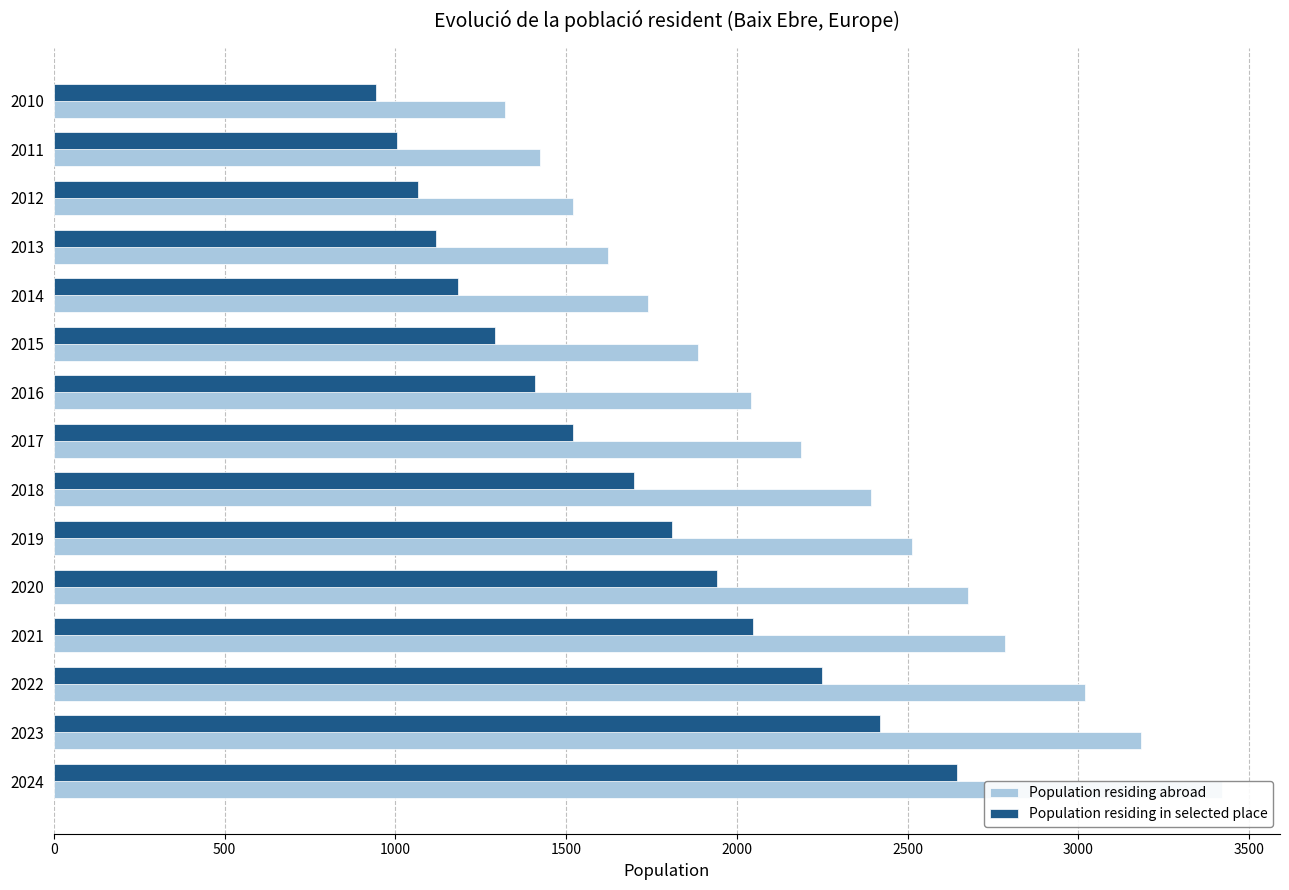

True or false: Population residing in selected place has a value of 980 at 2022.

False